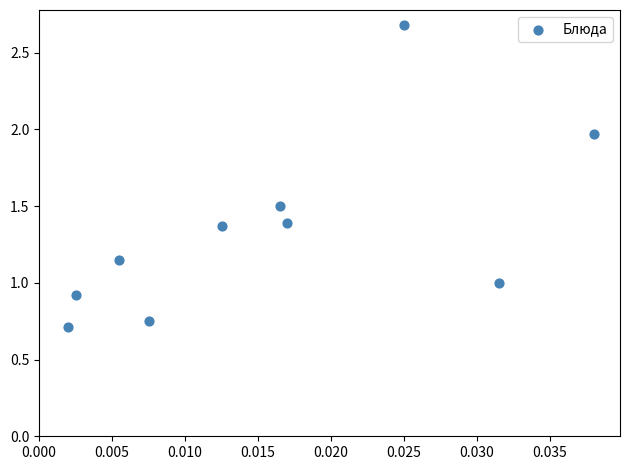

What is the average Y value?

1.3